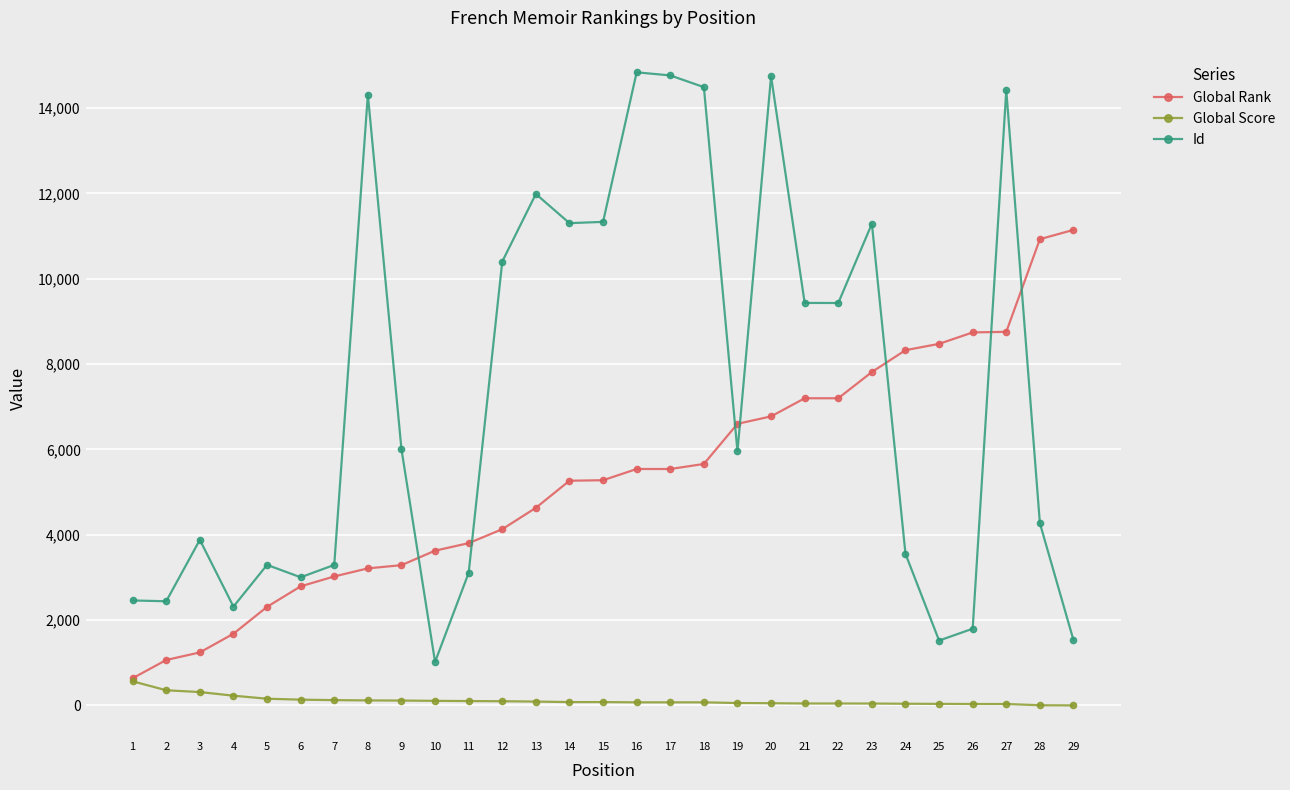

Rank the series by their maximum value, from highest to lowest.

Id, Global Rank, Global Score